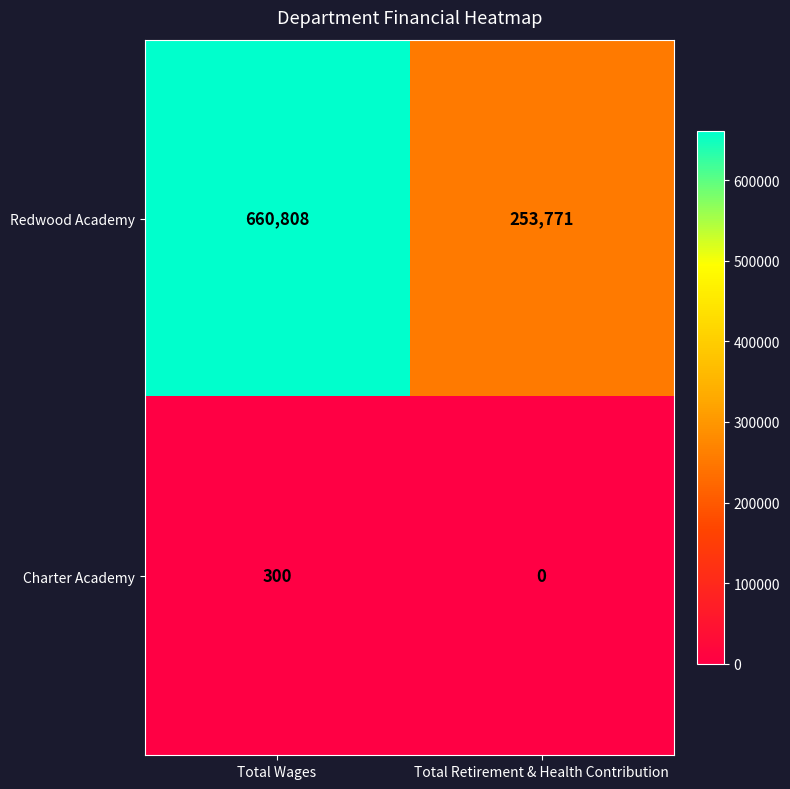

Which series has the largest total across all categories?

Redwood Academy